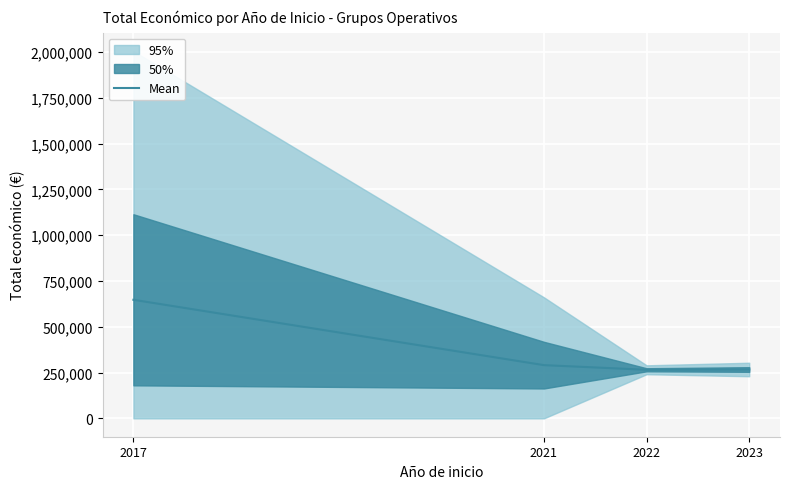

The chart shows a value of 266740.0 at 2023. True or false?

True